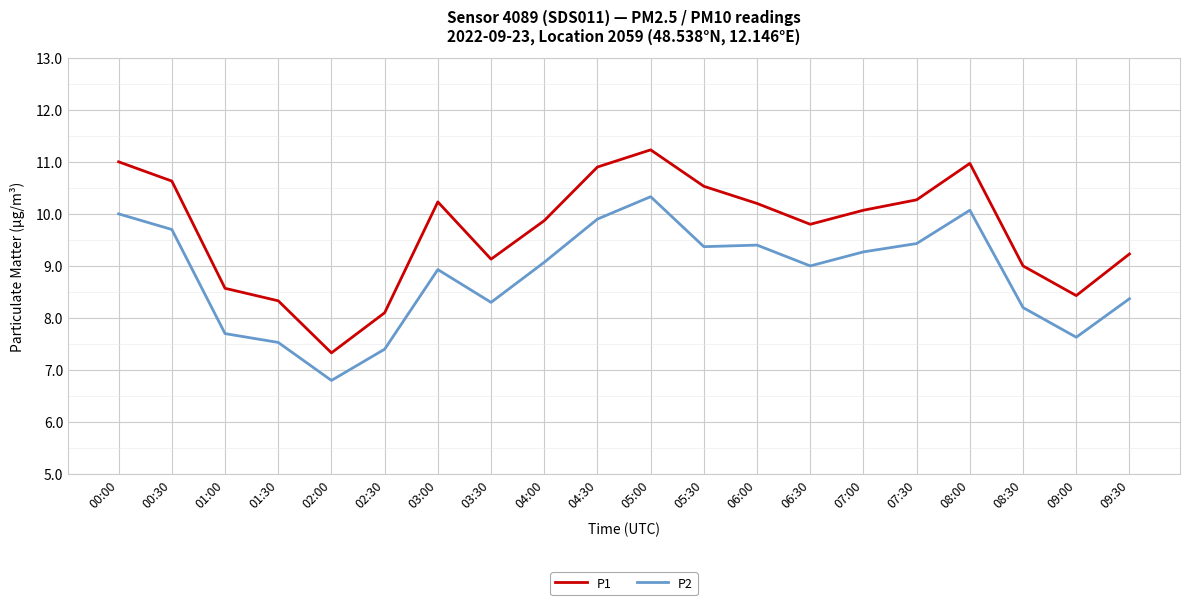

Reading left to right, transcribe all the data shown in this chart.

P1: 11.0	10.6	8.6	8.3	7.3	8.1	10.2	9.1	9.9	10.9	11.2	10.5	10.2	9.8	10.1	10.3	11.0	9.0	8.4	9.2
P2: 10.0	9.7	7.7	7.5	6.8	7.4	8.9	8.3	9.1	9.9	10.3	9.4	9.4	9.0	9.3	9.4	10.1	8.2	7.6	8.4